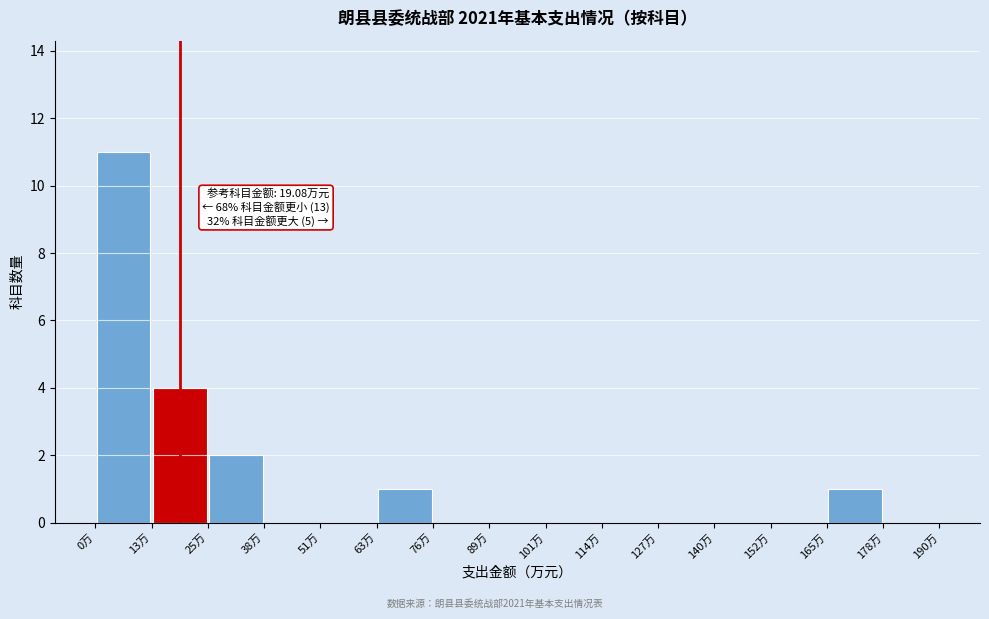

Over which range of the x-axis is the bar tallest?

0 to 12